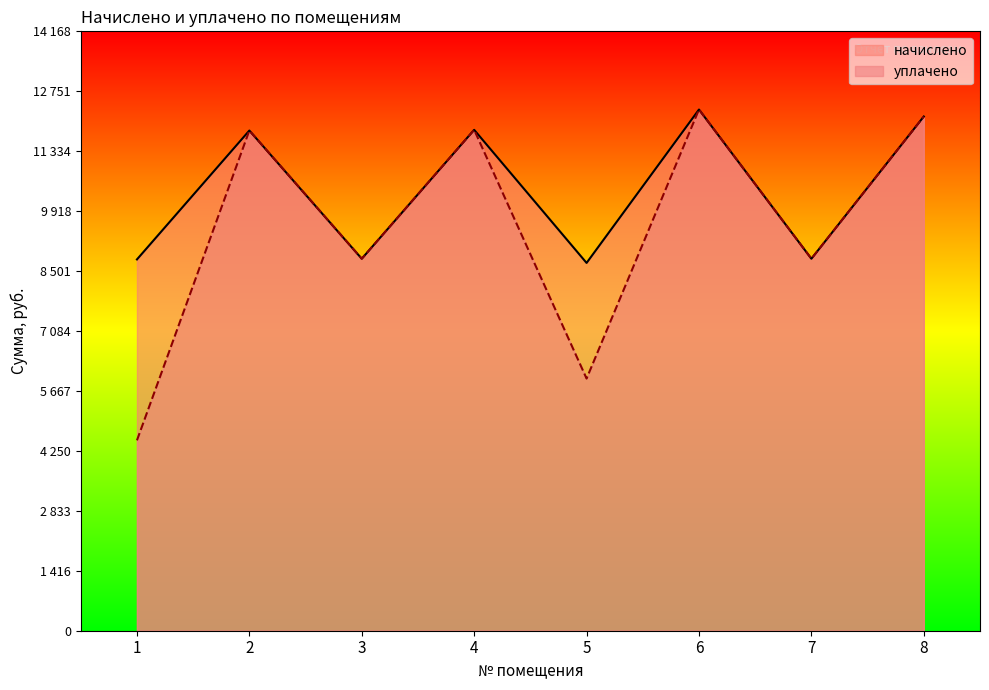

True or false: уплачено has a value of 7890.8 at 1.

False